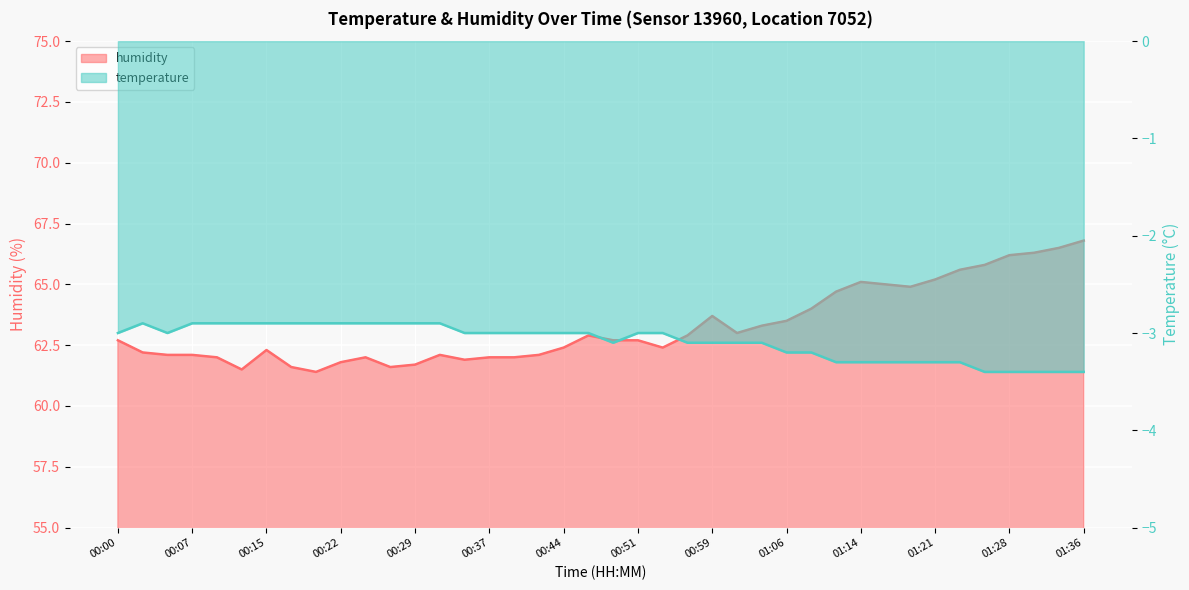

What position from the right is 01:26?

5